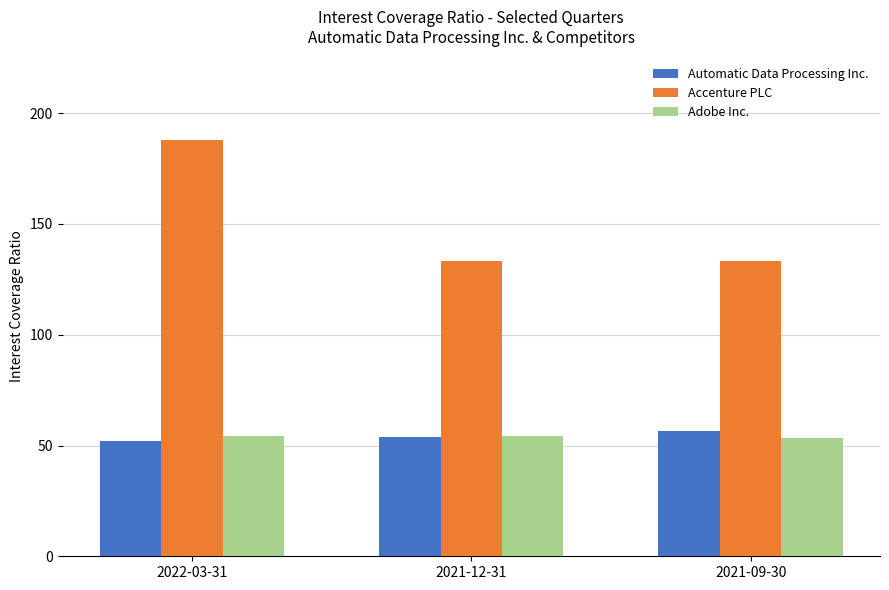

What is the approximate value of Automatic Data Processing Inc. at 2021-12-31?

53.9